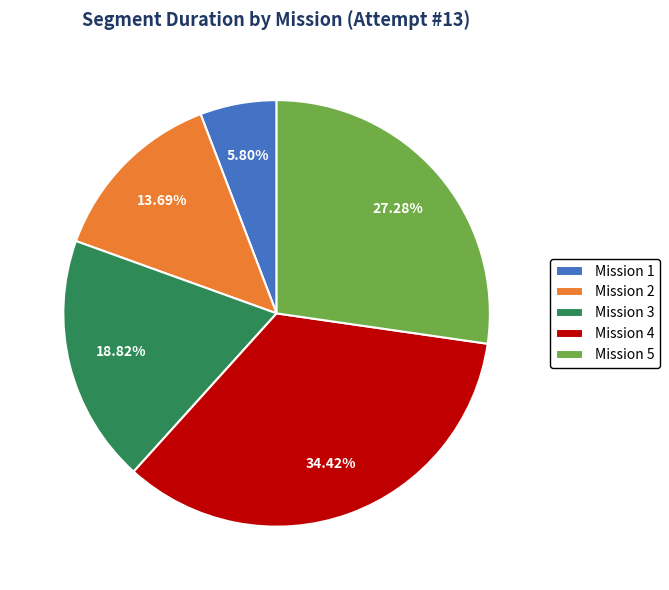

What is the ratio of the value at Mission 4 to the value at Mission 1?

5.9